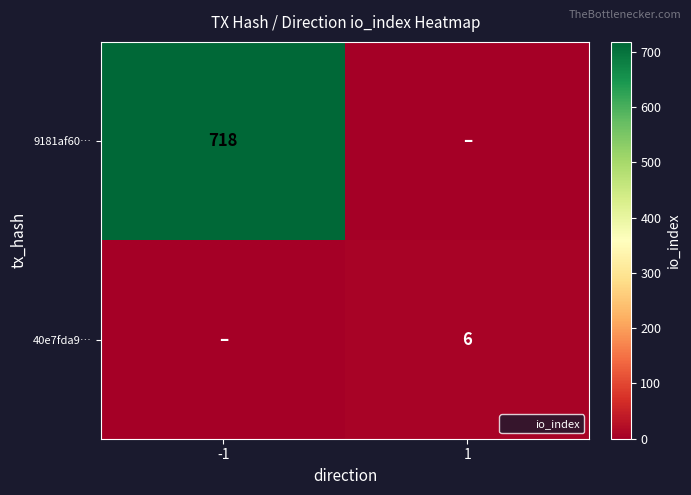

At which label is 9181af60… closest to 359?

-1